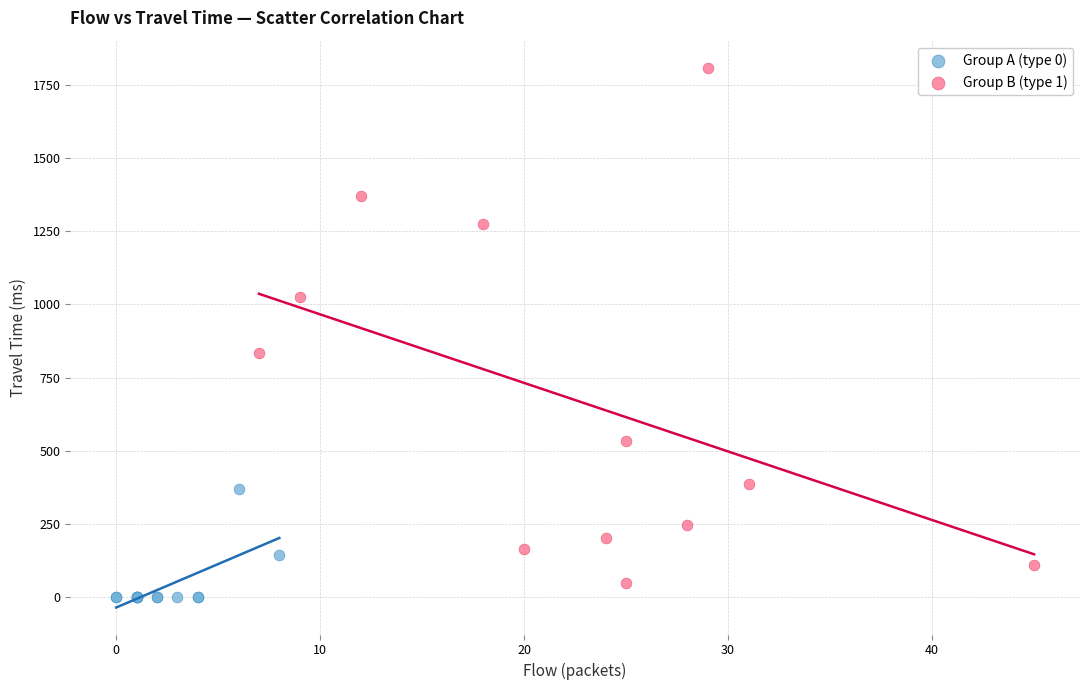

Which series reaches the minimum Y coordinate?

Group A (type 0)